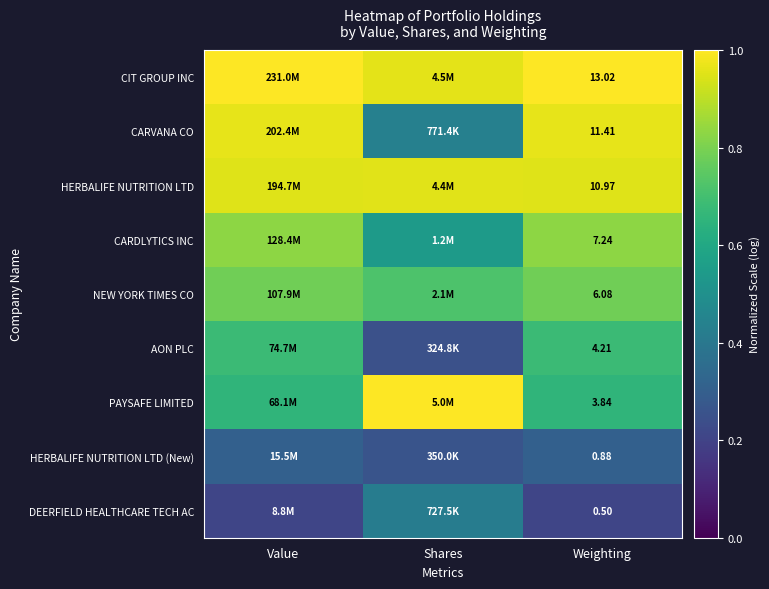

Which category has the highest value across all series?

Value